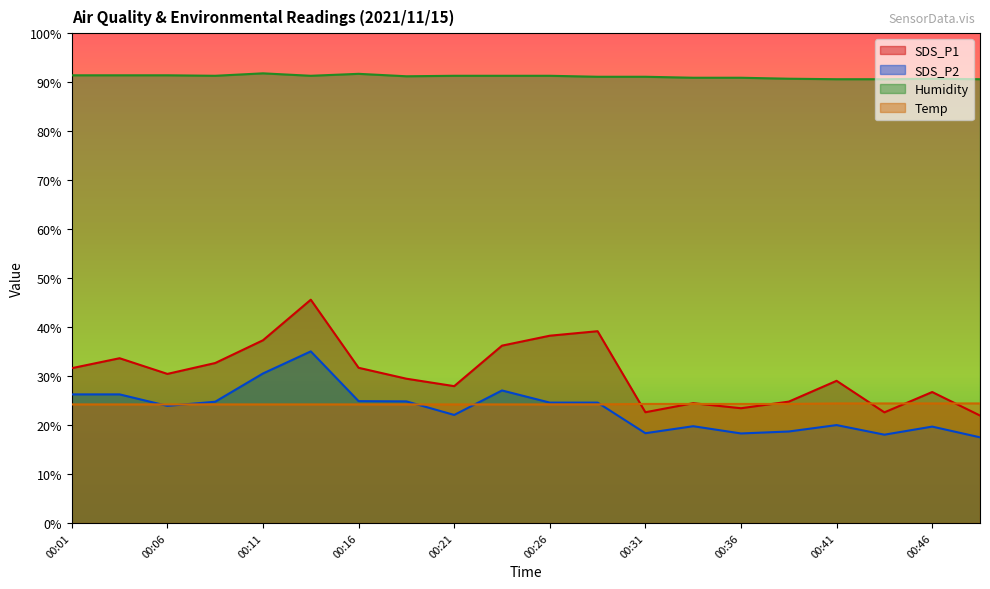

How many categories are shown in the chart?

20